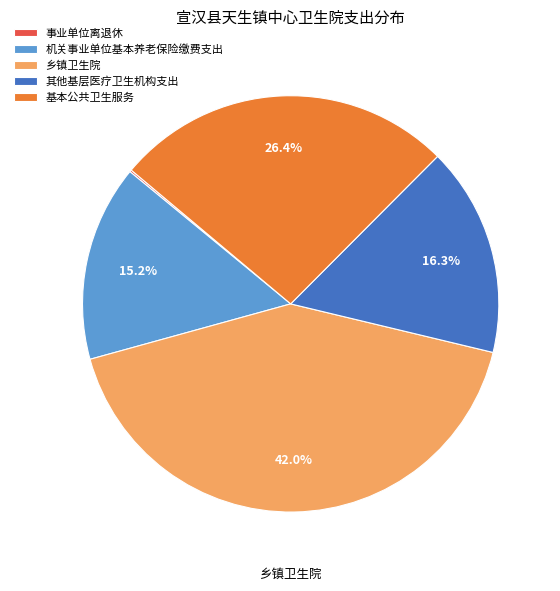

Is the sum of 其他基层医疗卫生机构支出 and 机关事业单位基本养老保险缴费支出 greater than half?

No